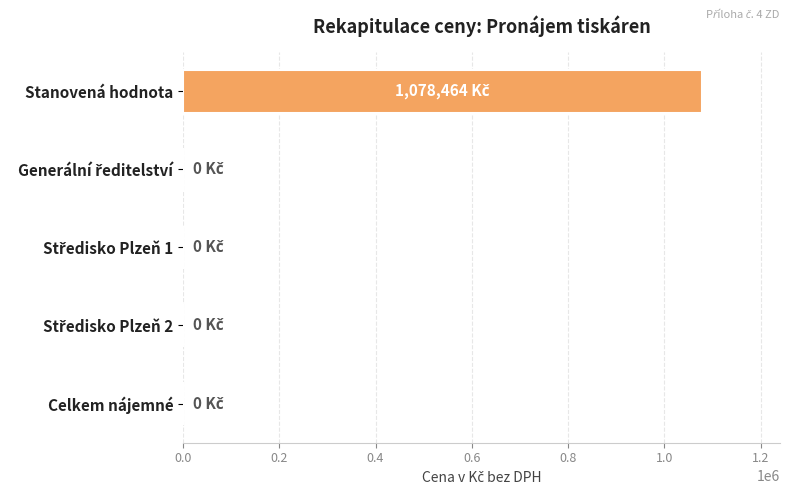

Which category has the highest value across all series?

Stanovená hodnota